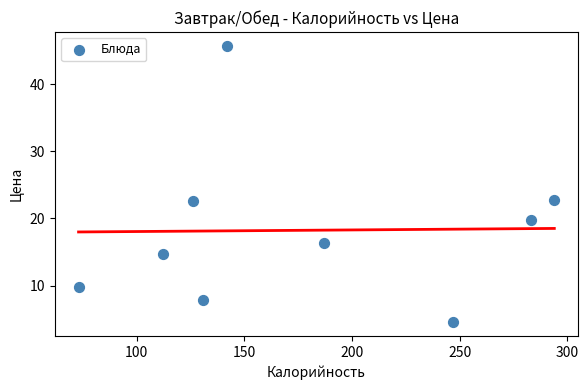

What is the range of Y values (max minus min)?

41.2